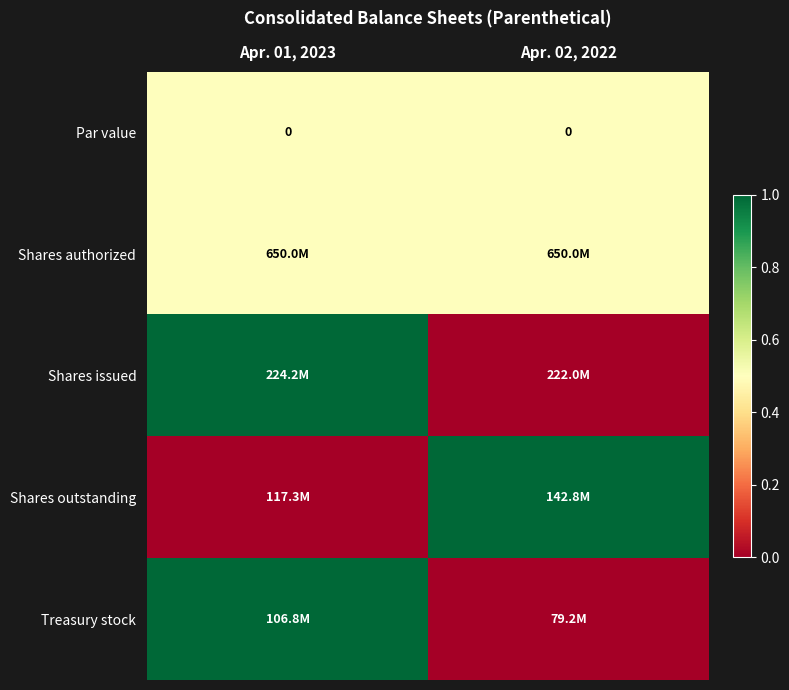

At how many categories does at least one series exceed 0?

2